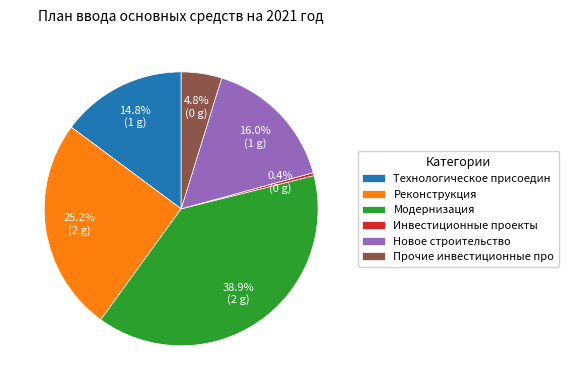

To the nearest percent, what is the average slice percentage?

17%